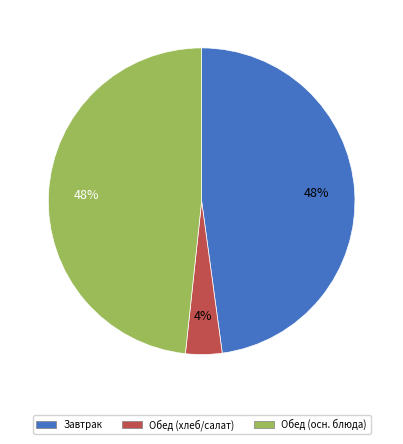

Is there any slice that represents more than half of the pie?

No